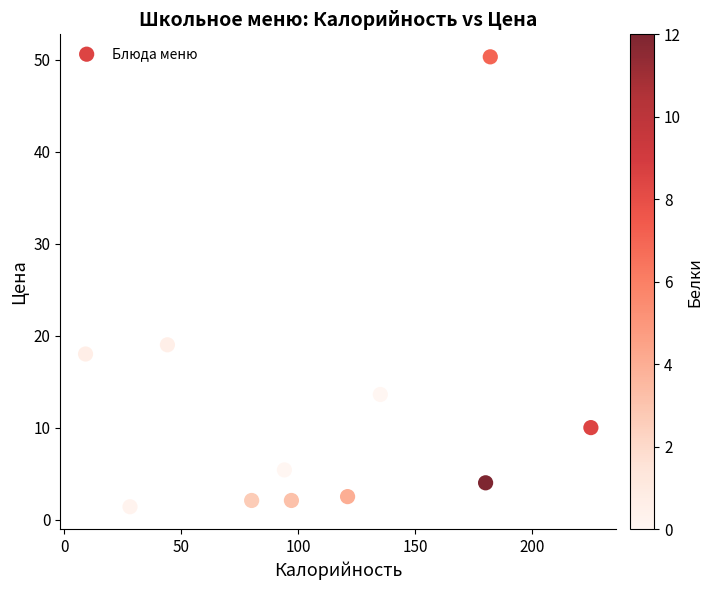

What is the average Y value?

11.7